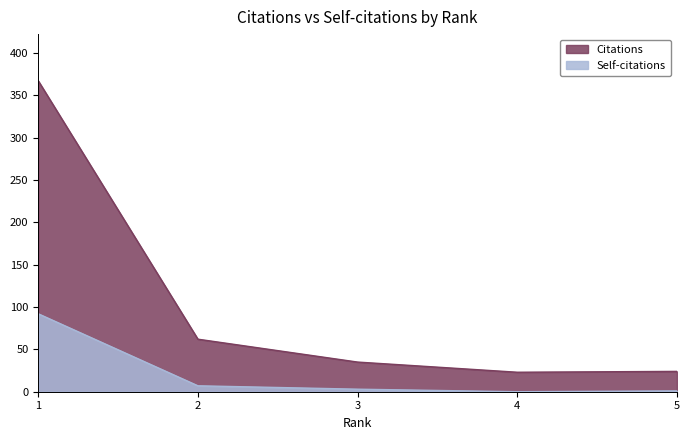

Is it true that Citations equals 35 at 3?

True